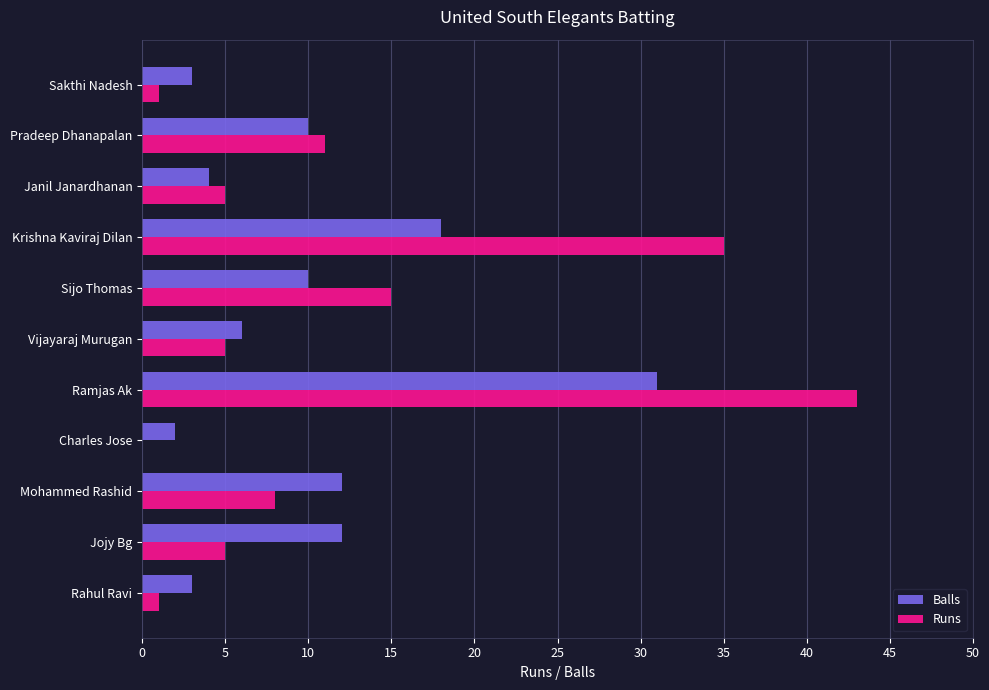

Where is Balls nearest to the value 16?

Krishna Kaviraj Dilan